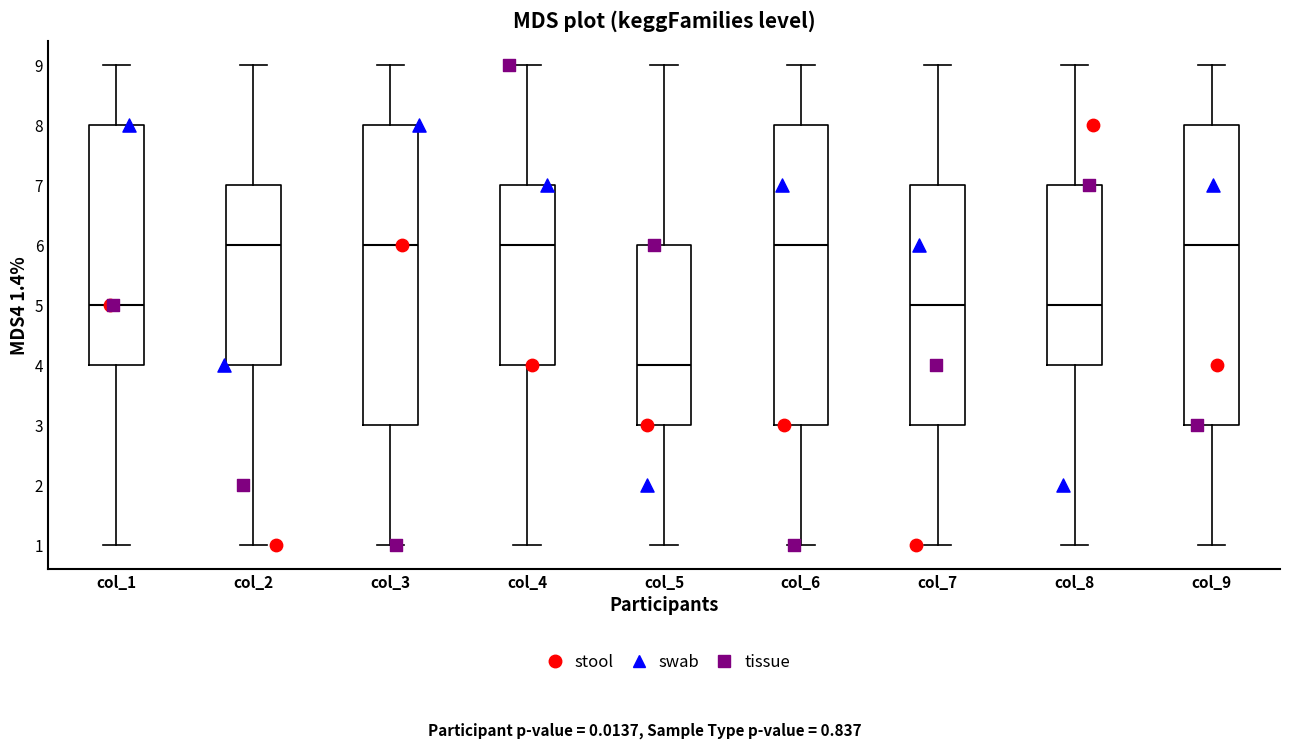

Where does the median line of the box for col_8 sit on the y-axis? The values are not printed on the chart, so give them approximately, as read against the axis.

5